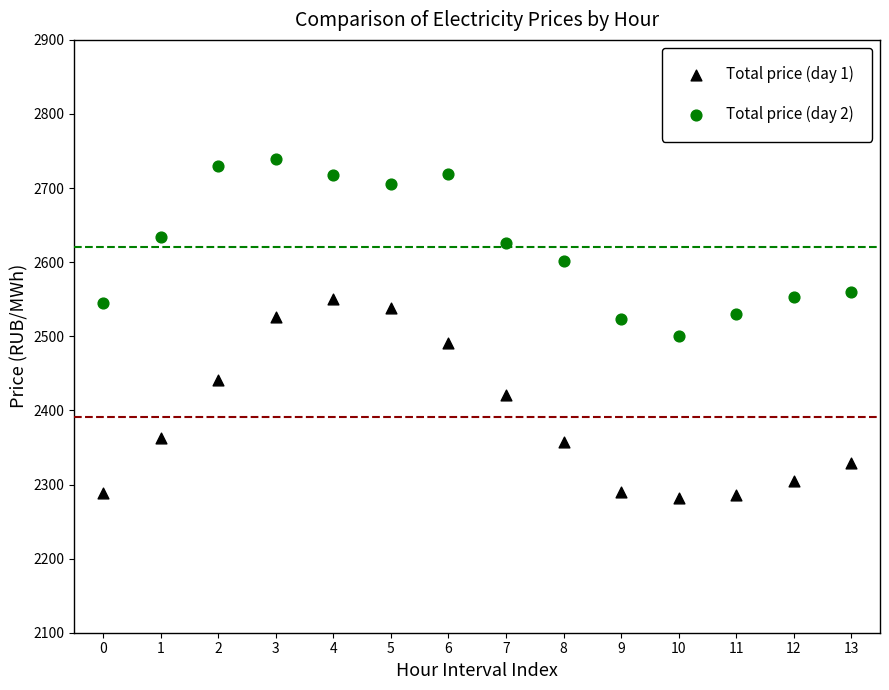

Which series contains the lowest Y value?

Total price (day 1)